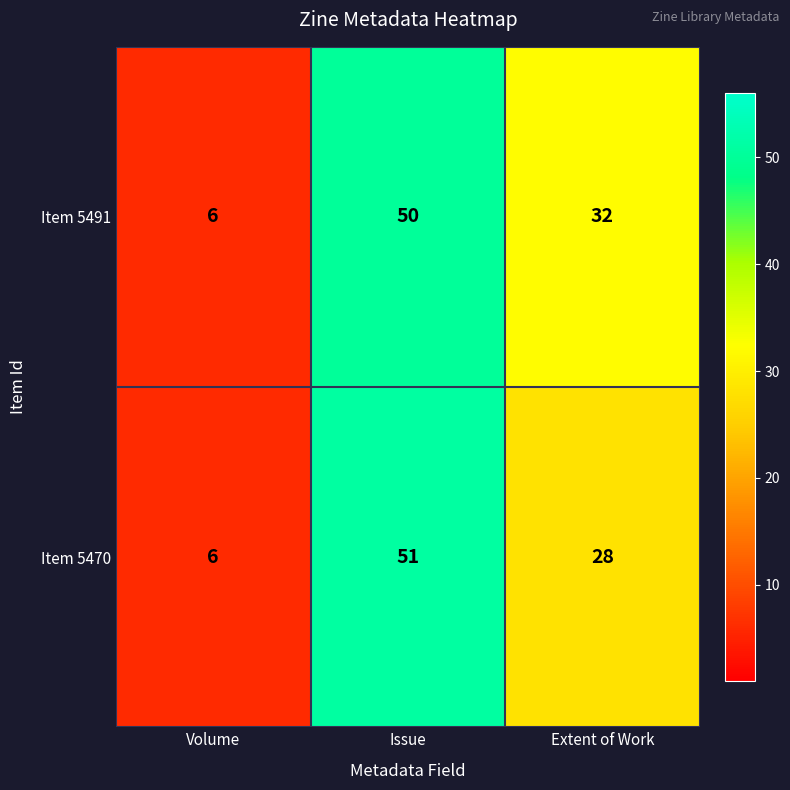

Which series has the largest range (max minus min)?

Item 5470